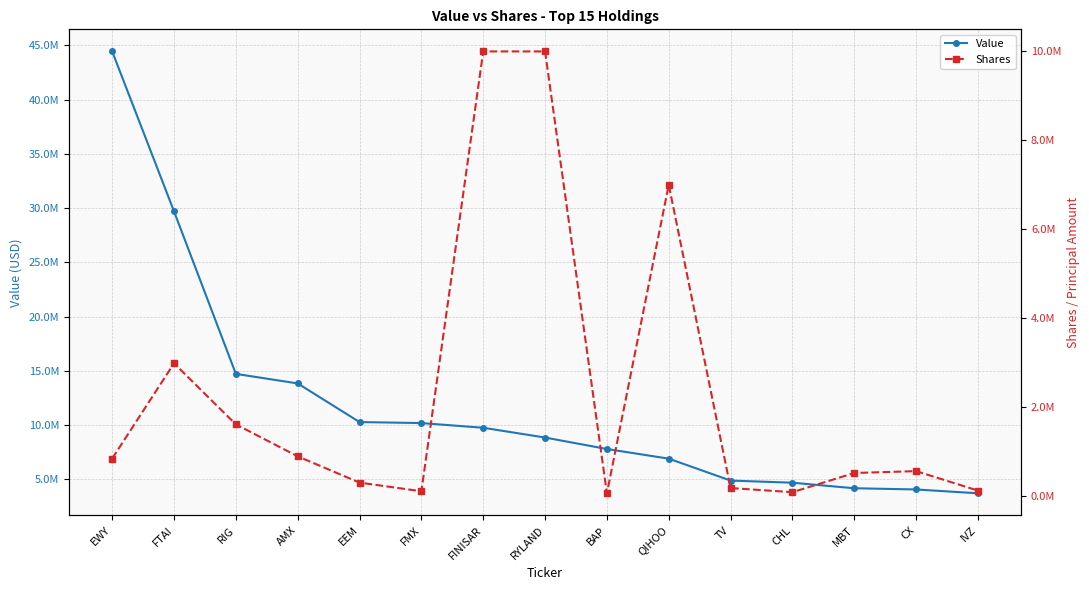

At which label does Shares reach its minimum?

BAP